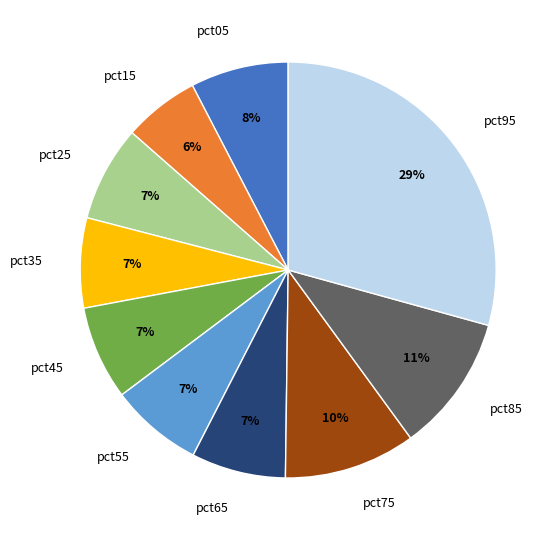

To the nearest percent, what is the difference between the largest and smallest slice percentages?

23%